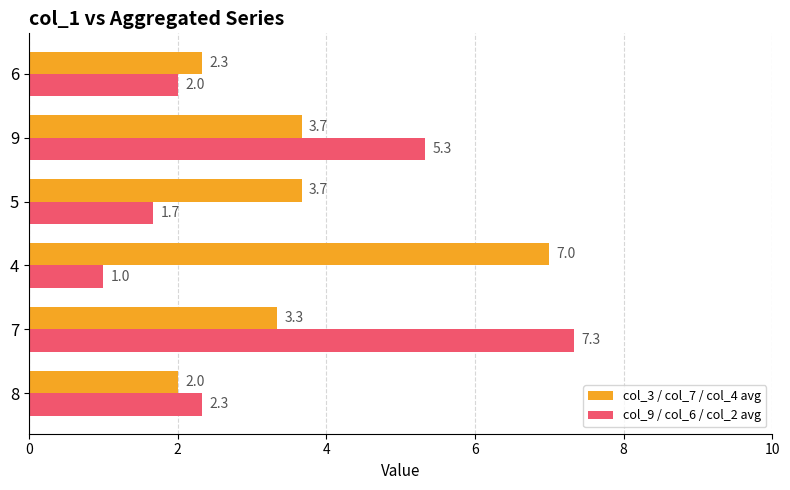

What is the difference between the maximum and minimum values in the col_3 / col_7 / col_4 avg series?

5.0